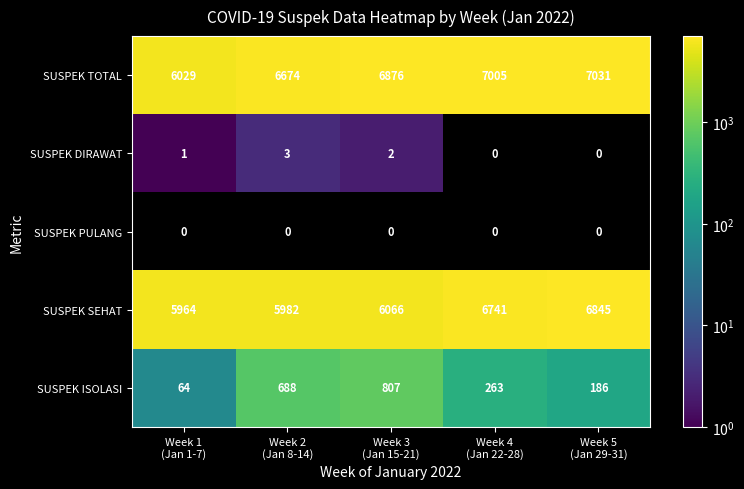

Count the SUSPEK DIRAWAT values in the range 0 to 2.

4